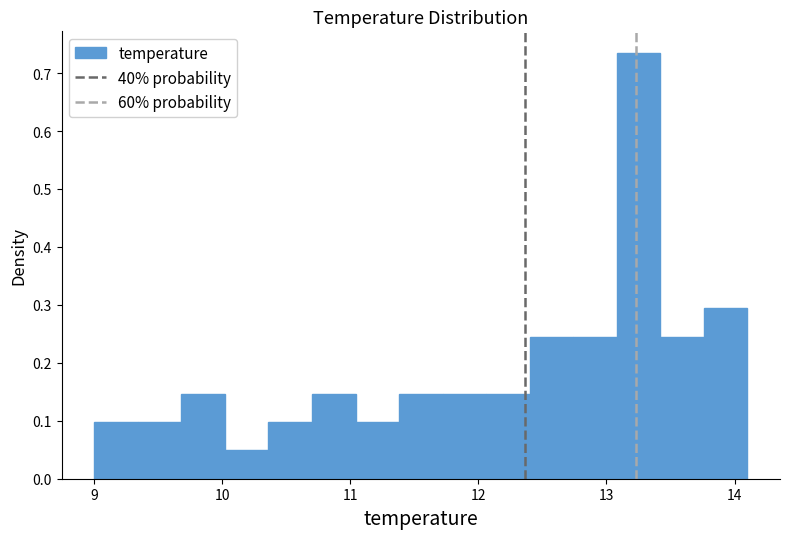

Around what value on the x-axis is the tallest bar? Give the approximate position of its centre, as read against the axis.

13.3